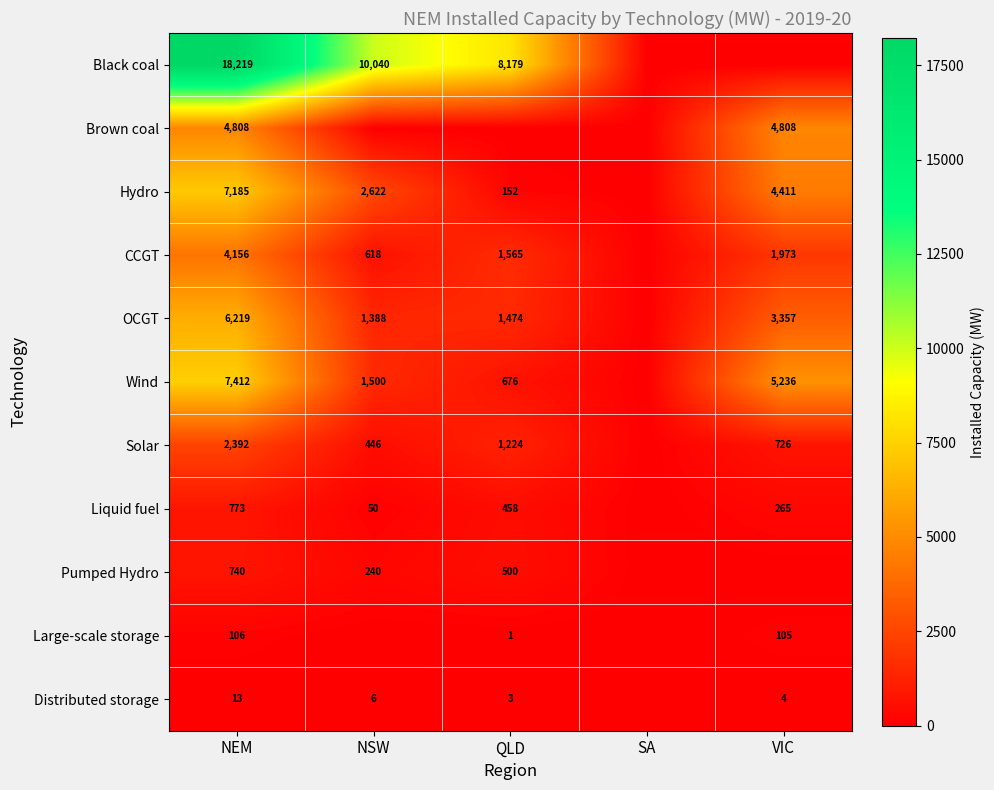

What is the difference between the CCGT values at VIC and NSW?

1355